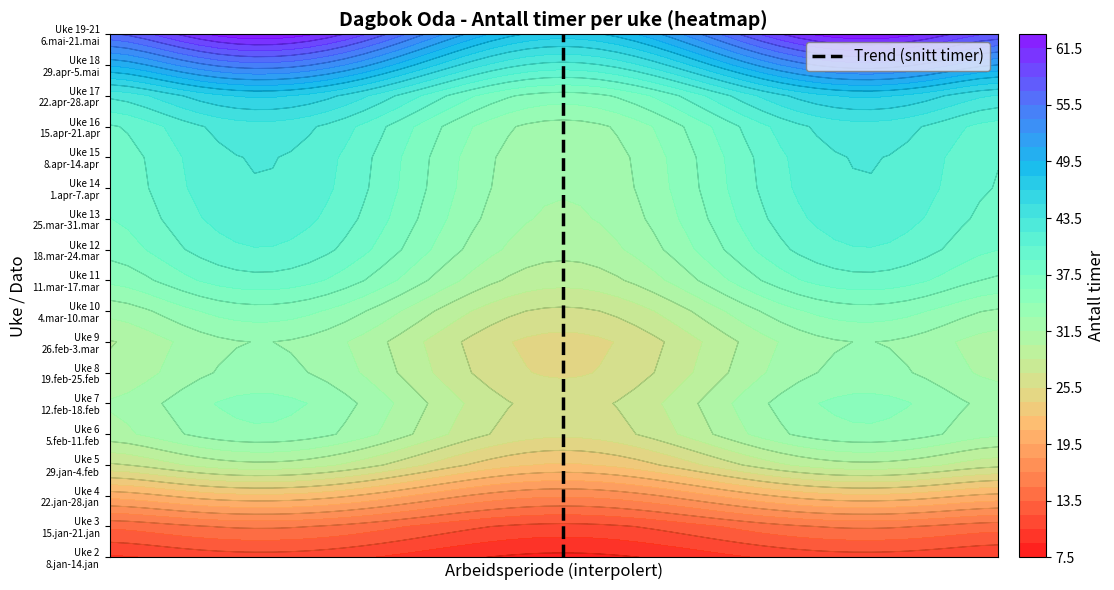

How many distinct data groups are displayed?

1